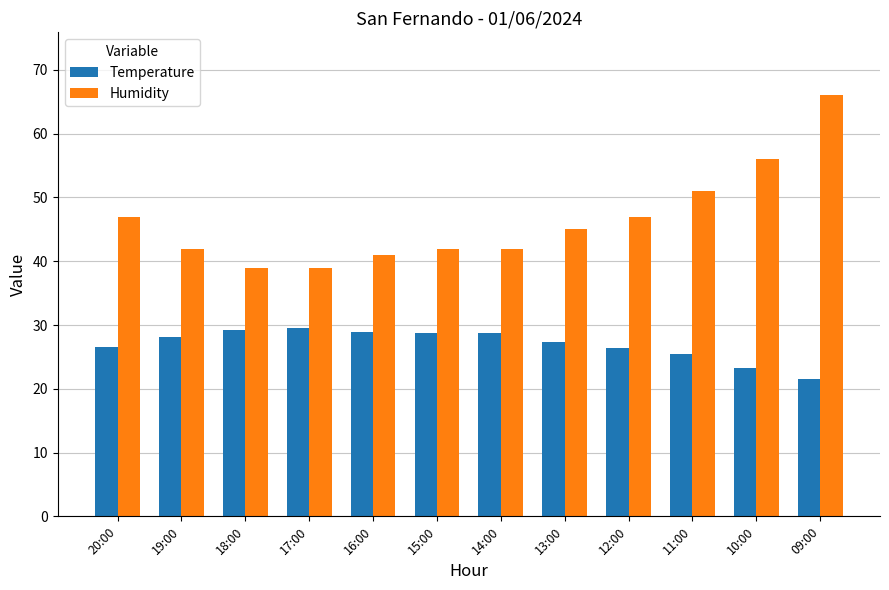

What position from the right is 11:00?

3